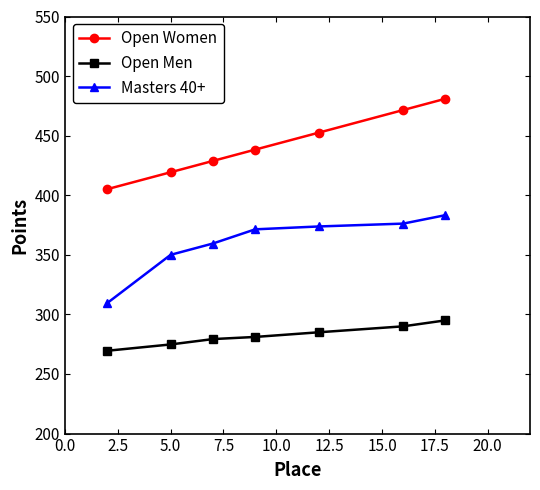

Which series has the largest total across all categories?

Open Women